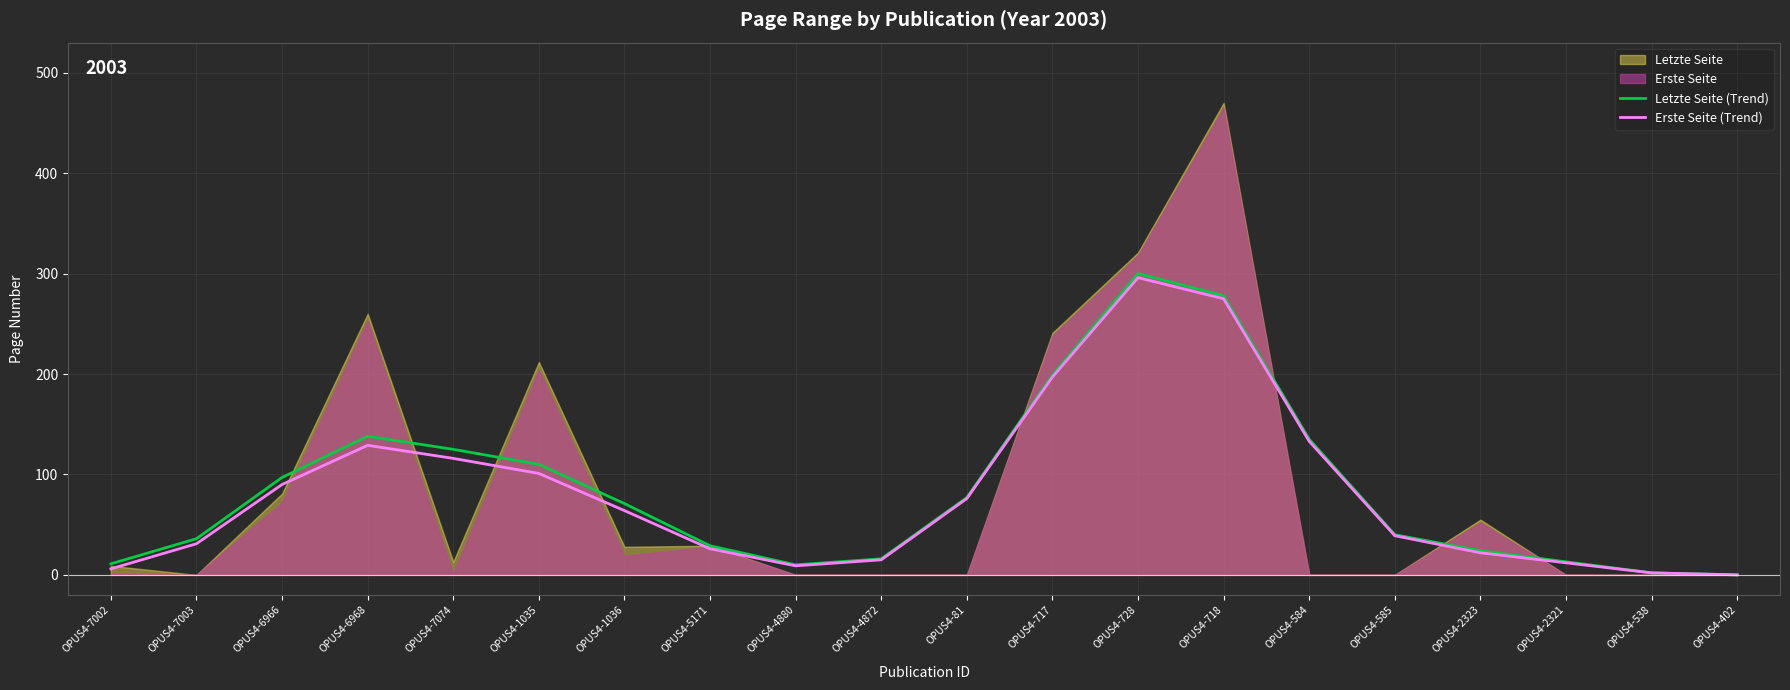

How many lines are shown in the chart?

2